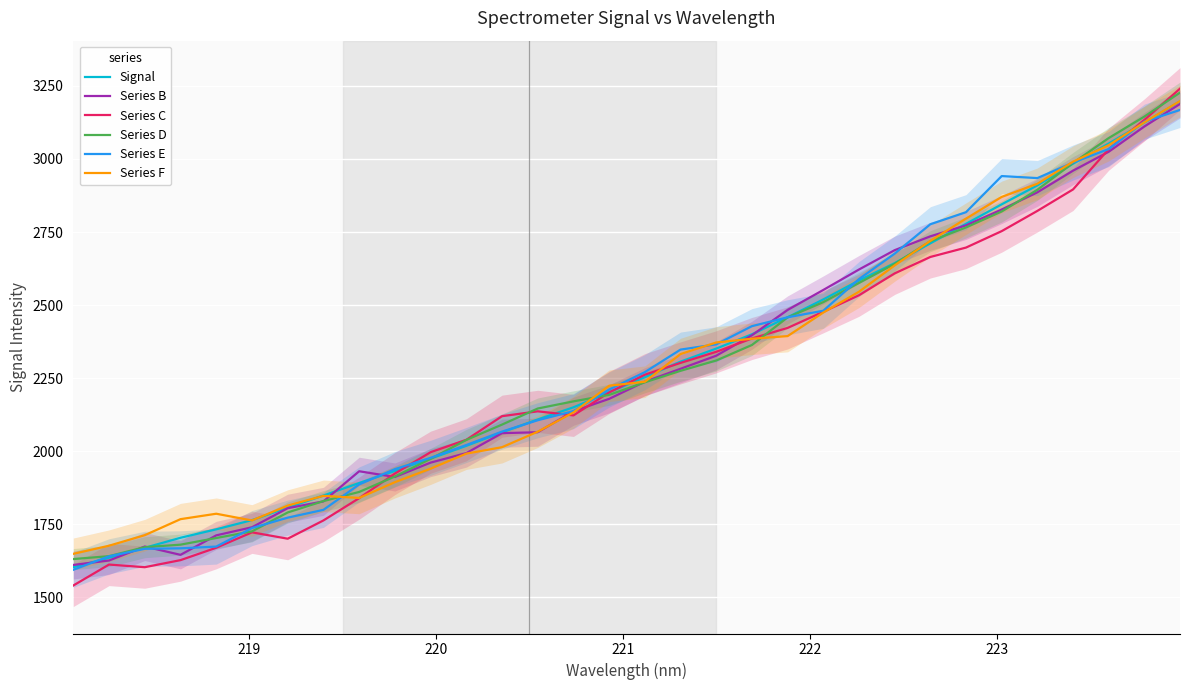

What is the maximum value for Series F?

3198.1